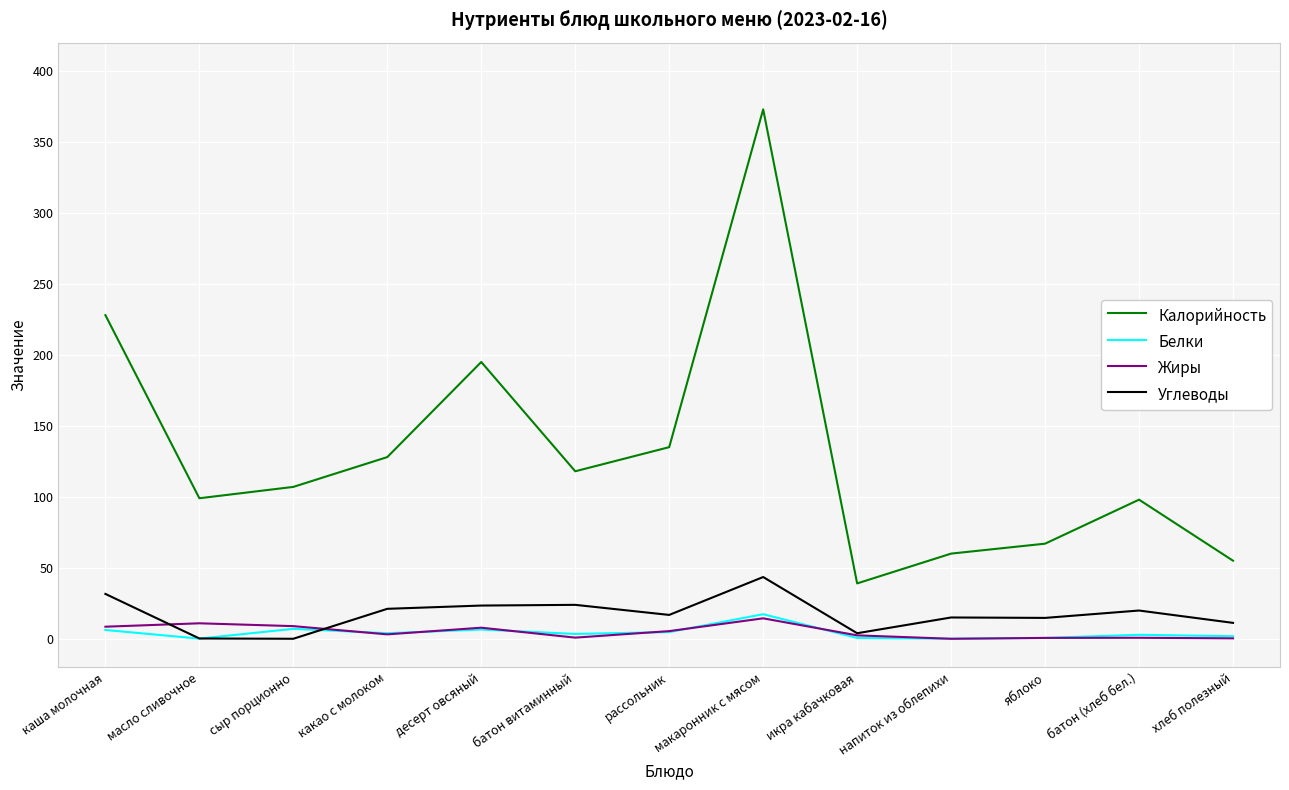

What is the difference between the Жиры values at масло сливочное and хлеб полезный?

10.6